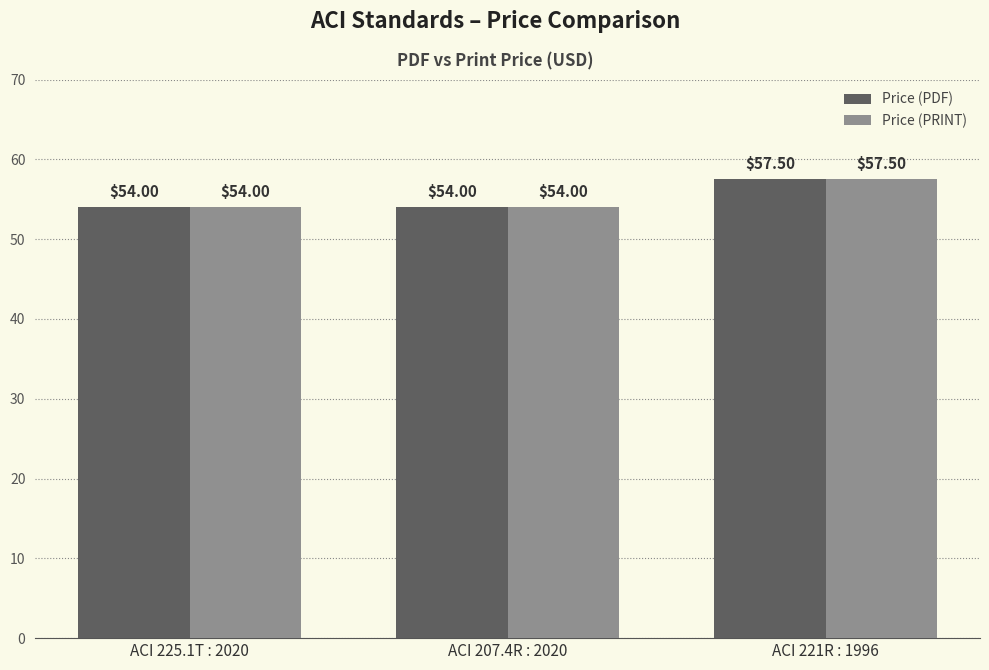

What is the average value of the Price (PRINT) series?

55.2